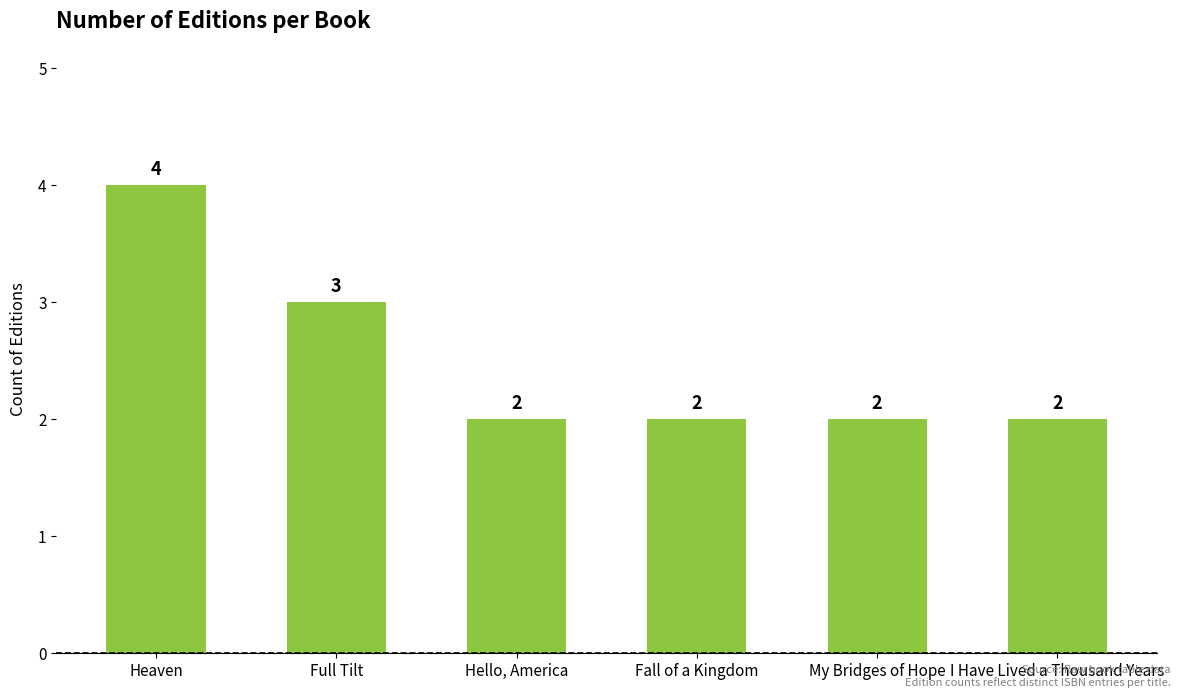

What is the sum of the values at Heaven and Hello, America?

6